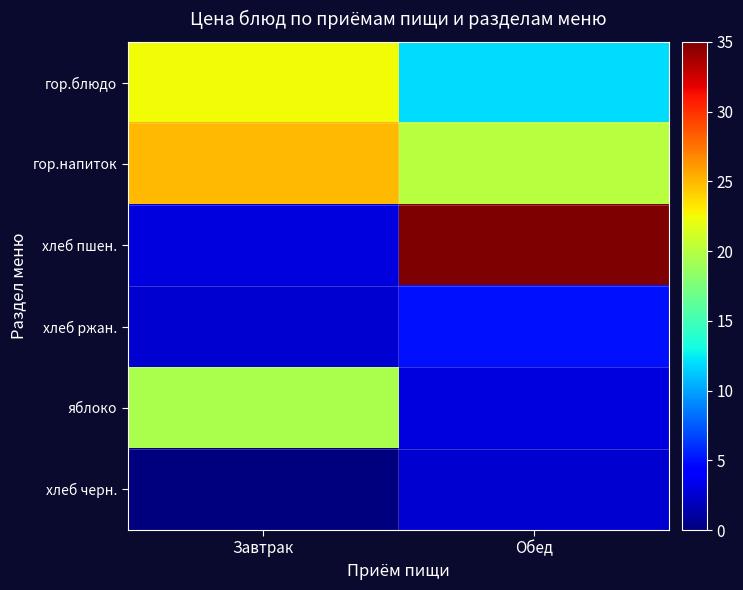

Rank the series at Завтрак from highest to lowest value.

гор.напиток, гор.блюдо, яблоко, хлеб пшен., хлеб ржан., хлеб черн.